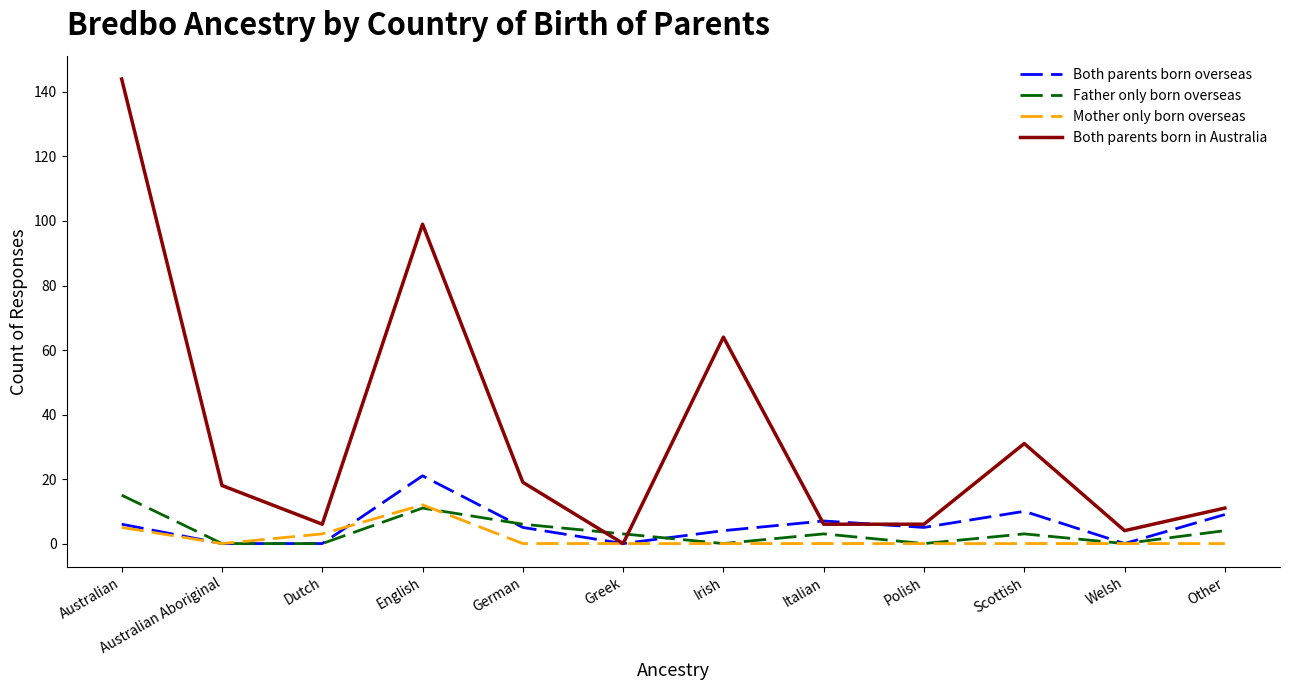

In Both parents born overseas, how many points are higher than both neighbors (excluding endpoints)?

3